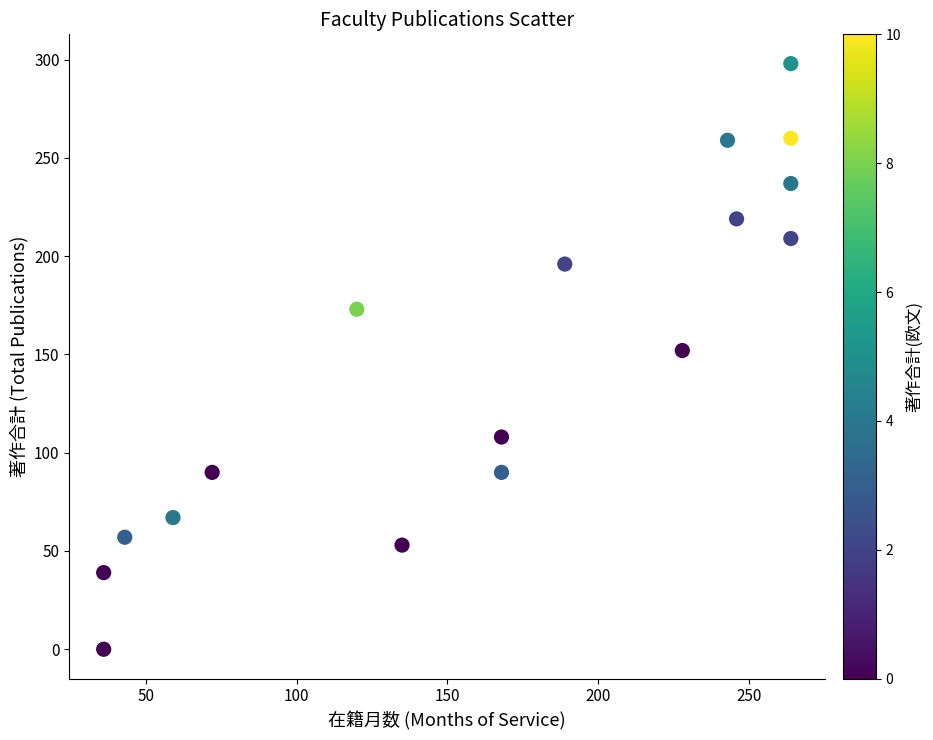

What is the range of X values (max minus min)?

228